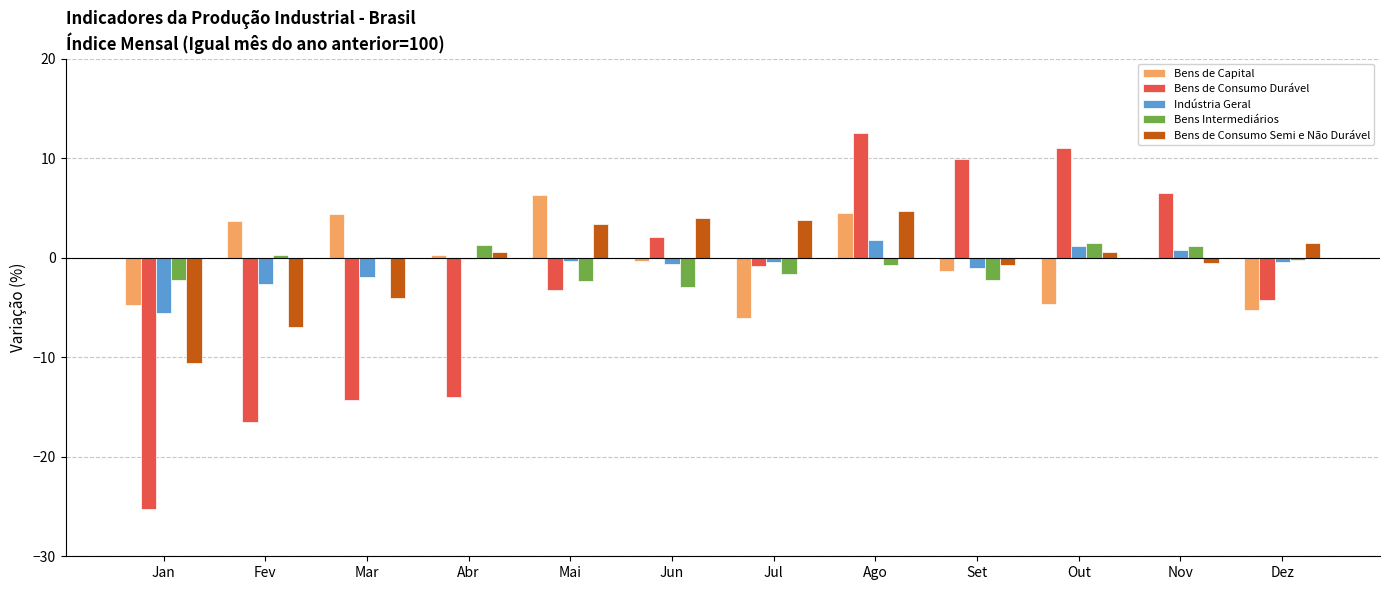

What is the highest value of the Bens de Capital series?

6.3